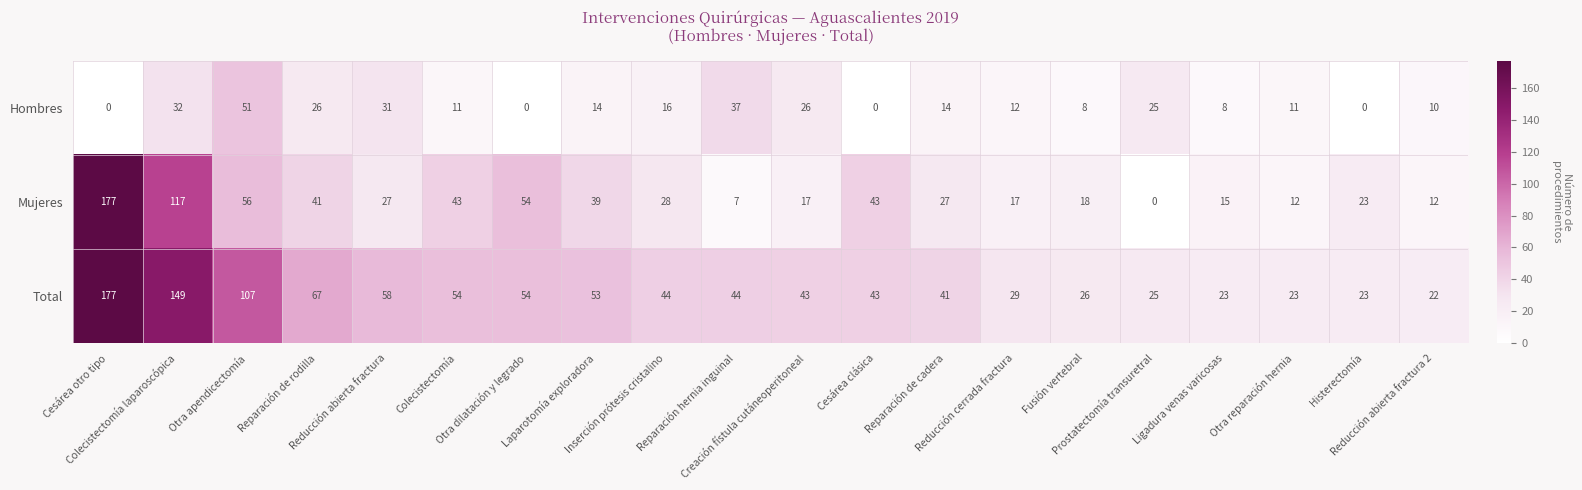

At which category is the sum across all series the highest?

Cesárea otro tipo